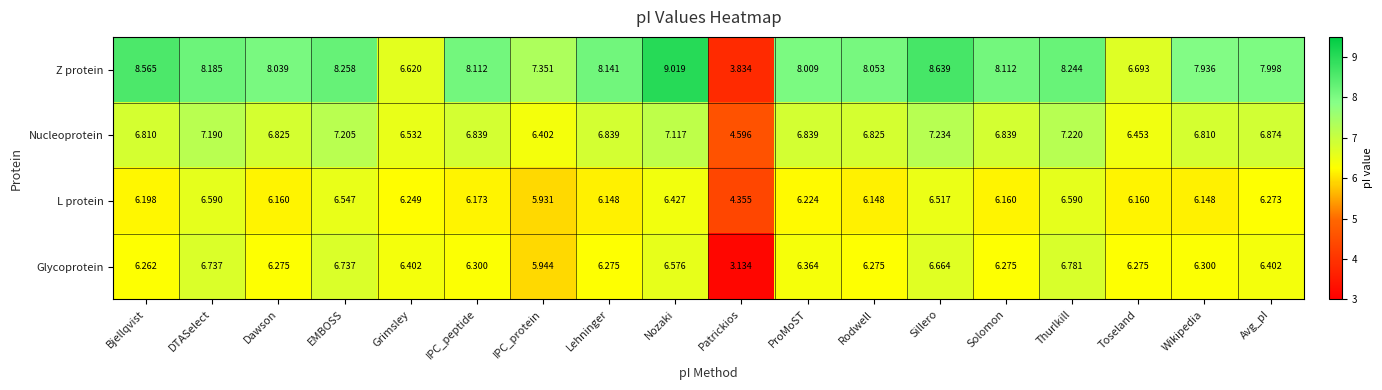

Where does the L protein series first go above 6?

Bjellqvist